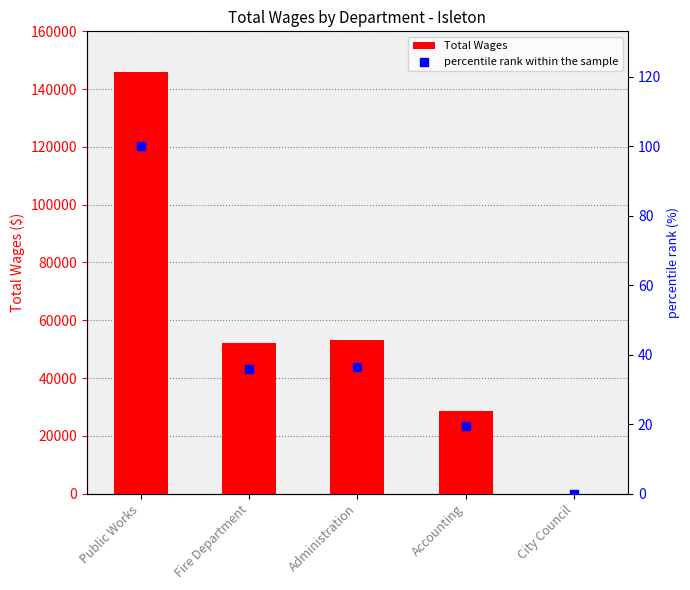

Which series has the largest total across all categories?

Total Wages